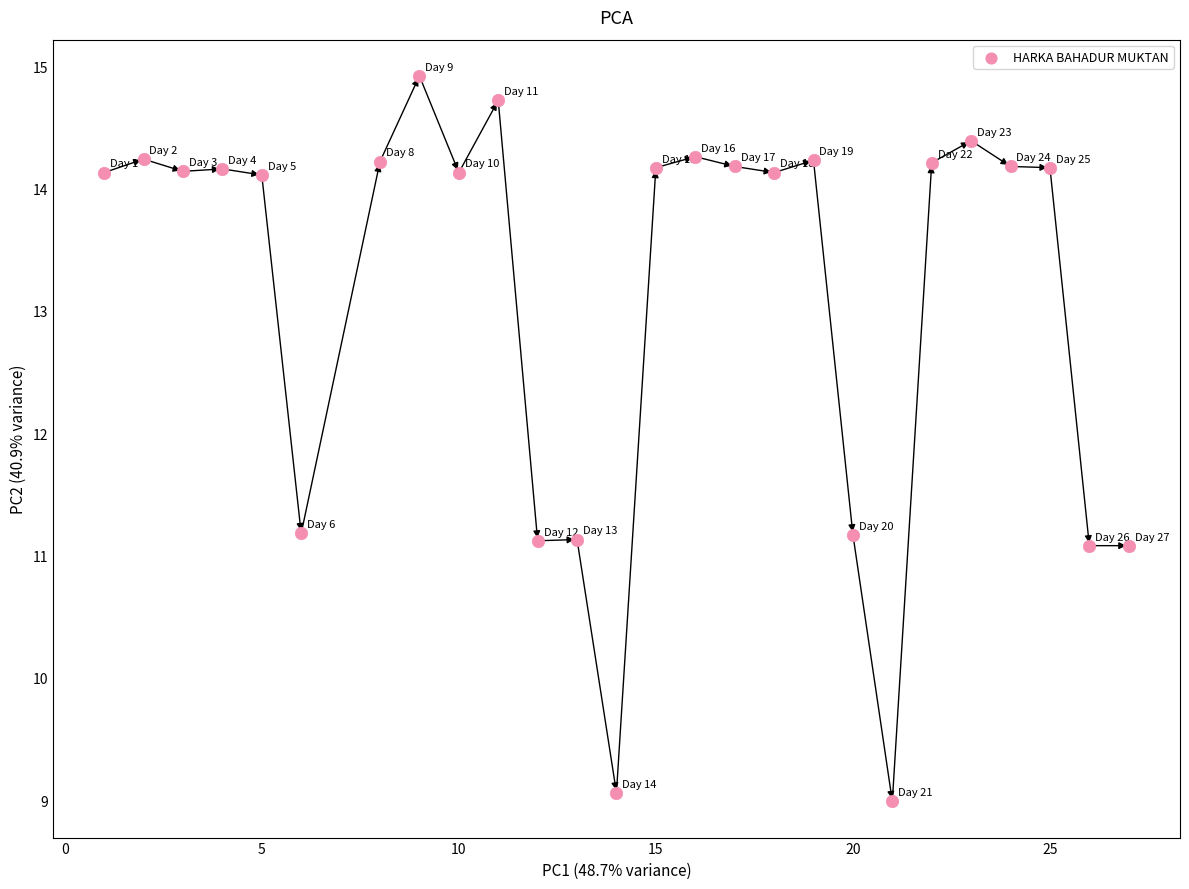

What is the range of X values (max minus min)?

26.0